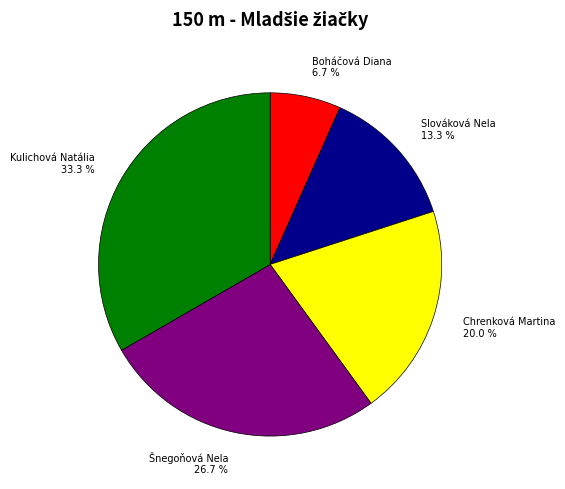

Is there a majority slice in this chart?

No